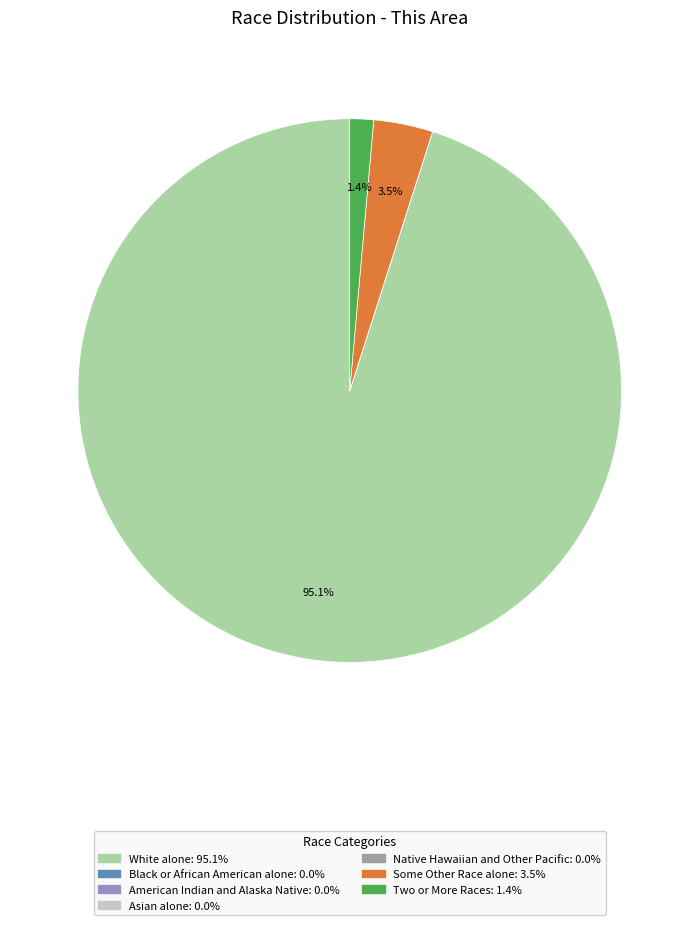

Count the number of slices in the pie.

7